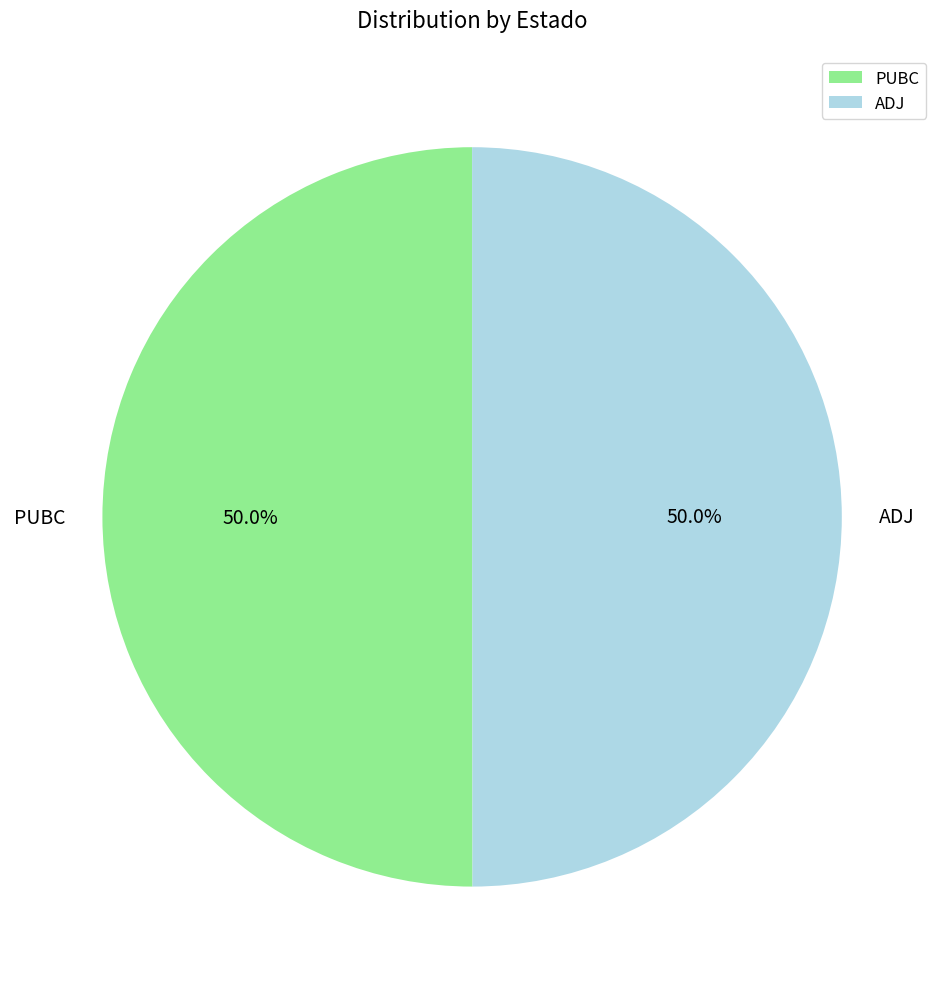

How much of the chart is everything except ADJ?

50.0%